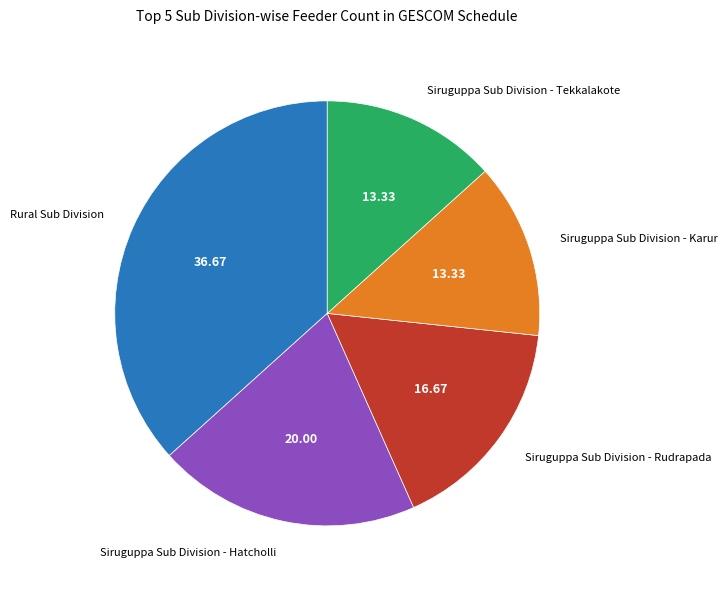

Is there a majority slice in this chart?

No